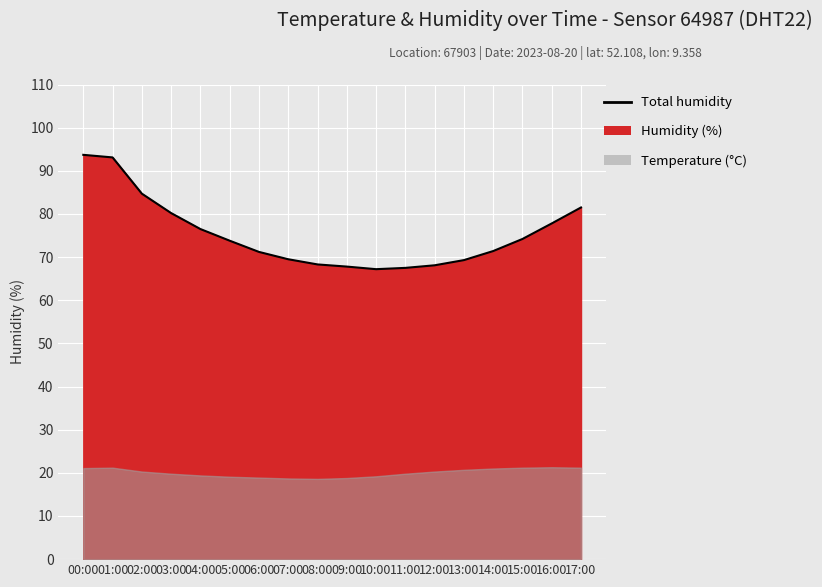

How many categories are shown in the chart?

18